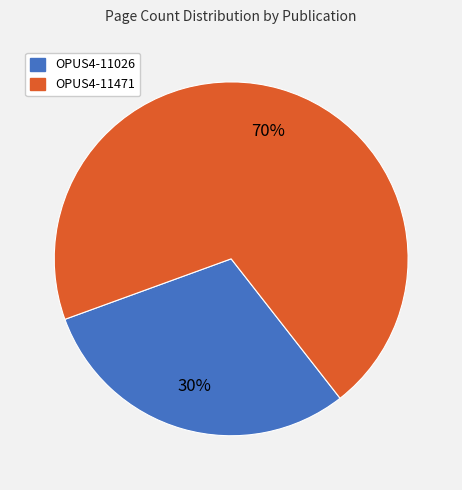

What is the smallest slice in the pie chart?

OPUS4-11026